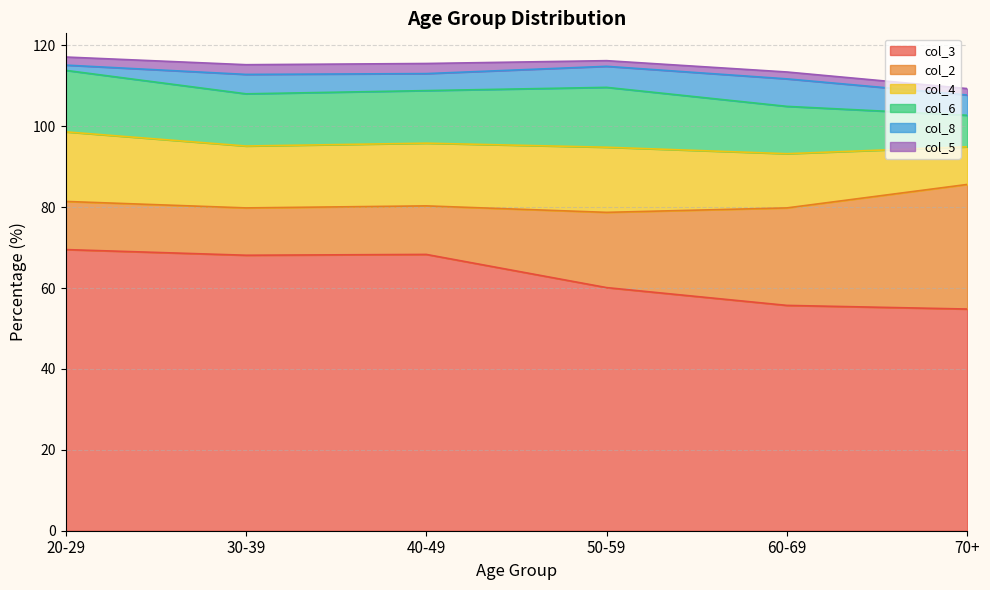

At which label does col_3 first exceed 68?

20-29